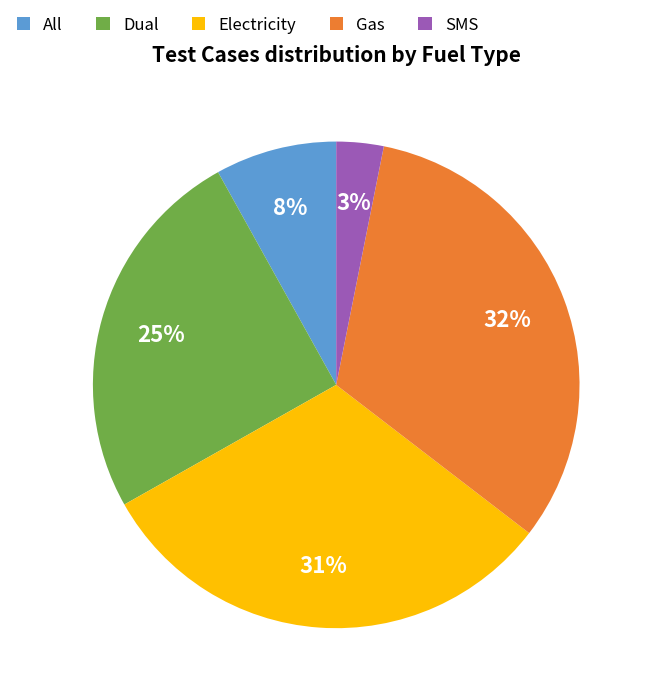

The Dual slice represents 16% of the pie. True or false?

False